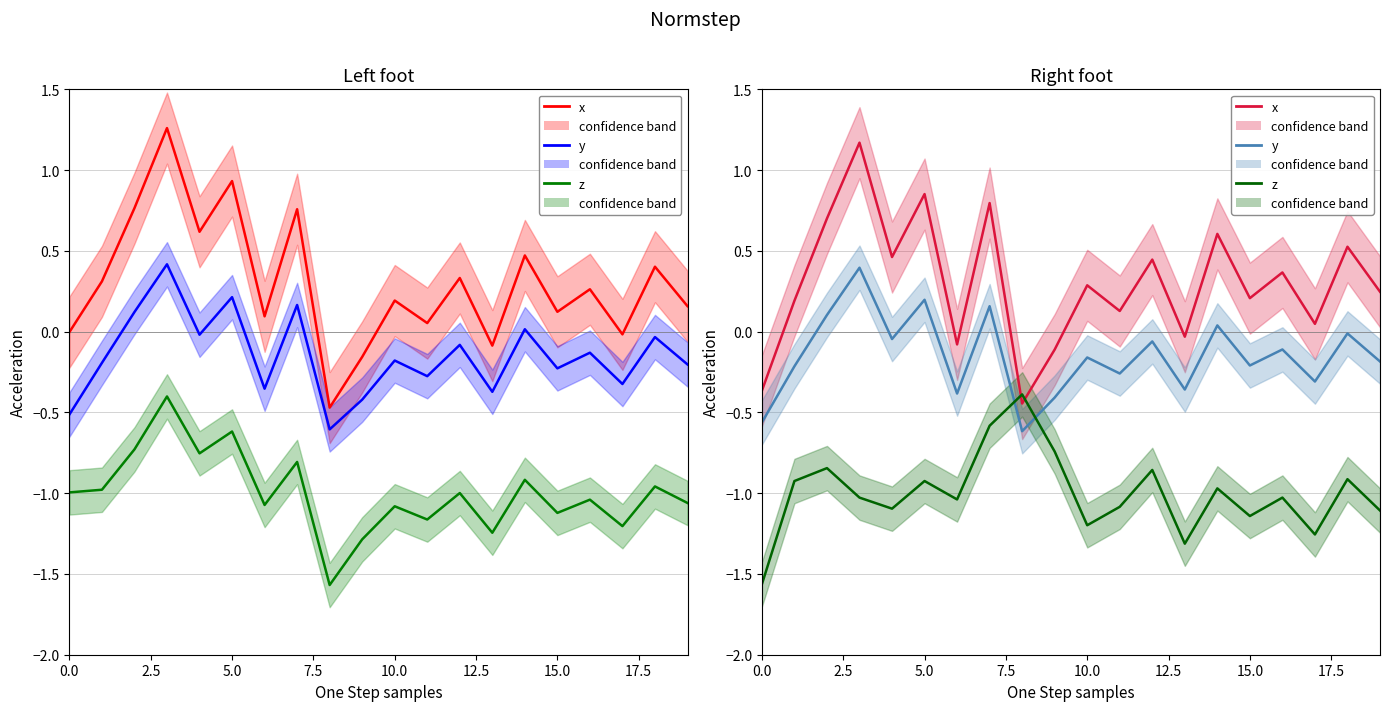

How many values in the x series are below 0?

5